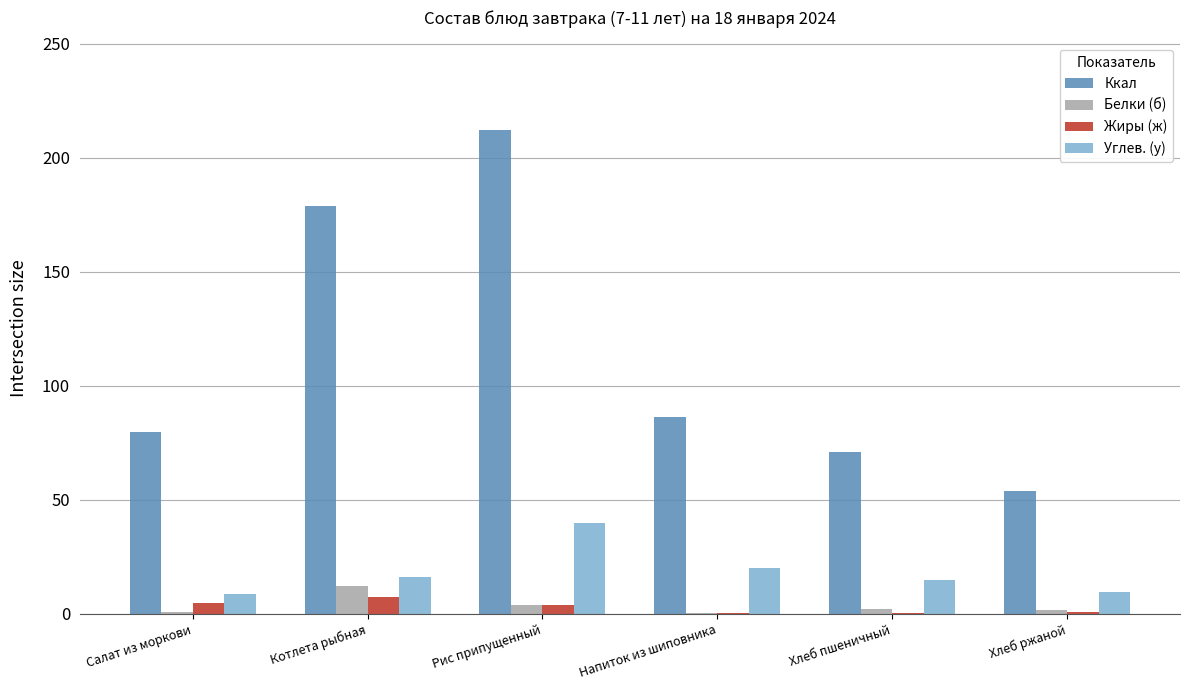

Where does the Жиры (ж) series first go above 4?

Салат из моркови